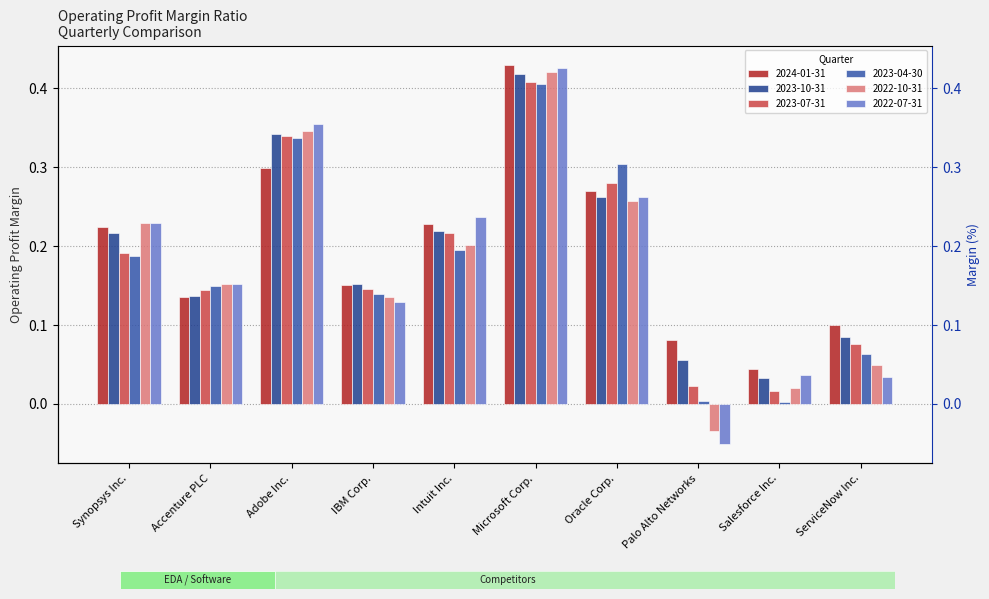

What is the sum of the 2022-10-31 values at IBM Corp. and Salesforce Inc.?

0.2